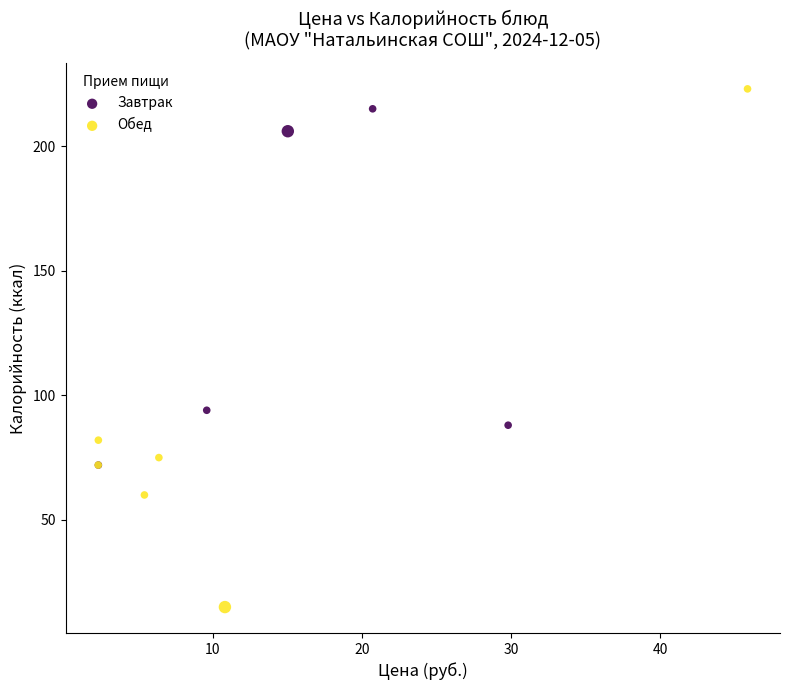

Which series has the largest Y range (max minus min)?

Обед